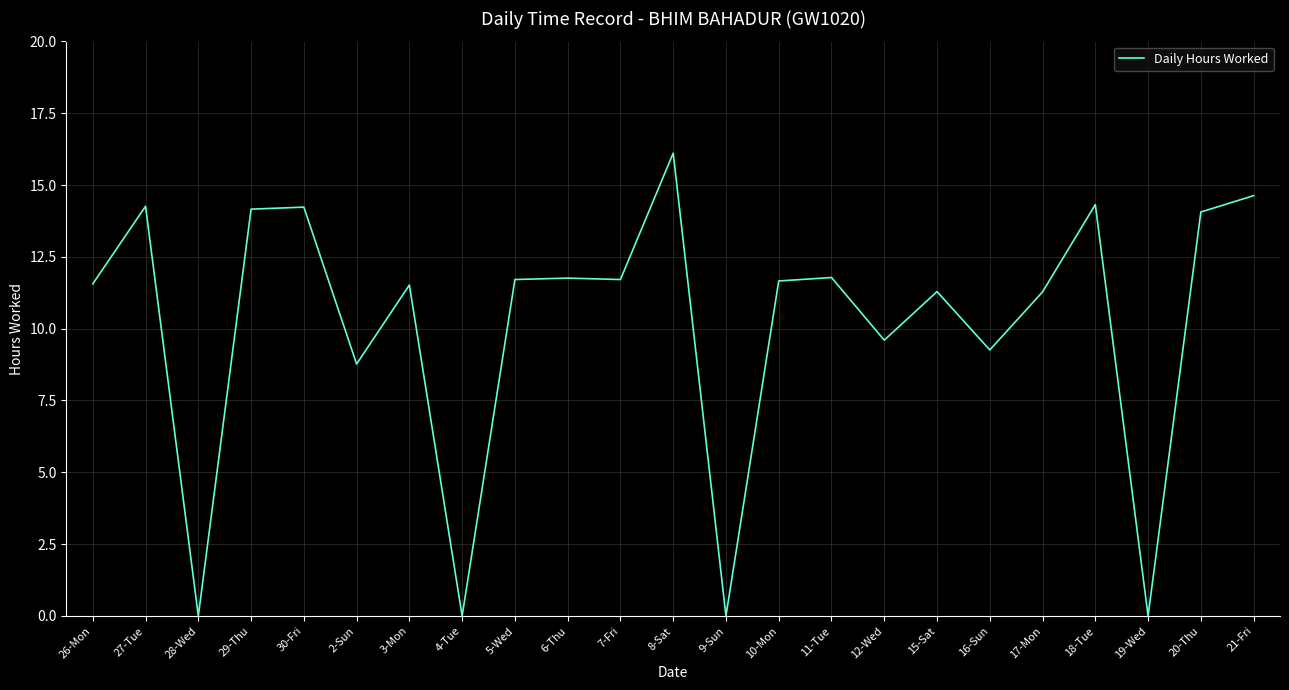

Between 26-Mon and 20-Thu, which is larger?

20-Thu